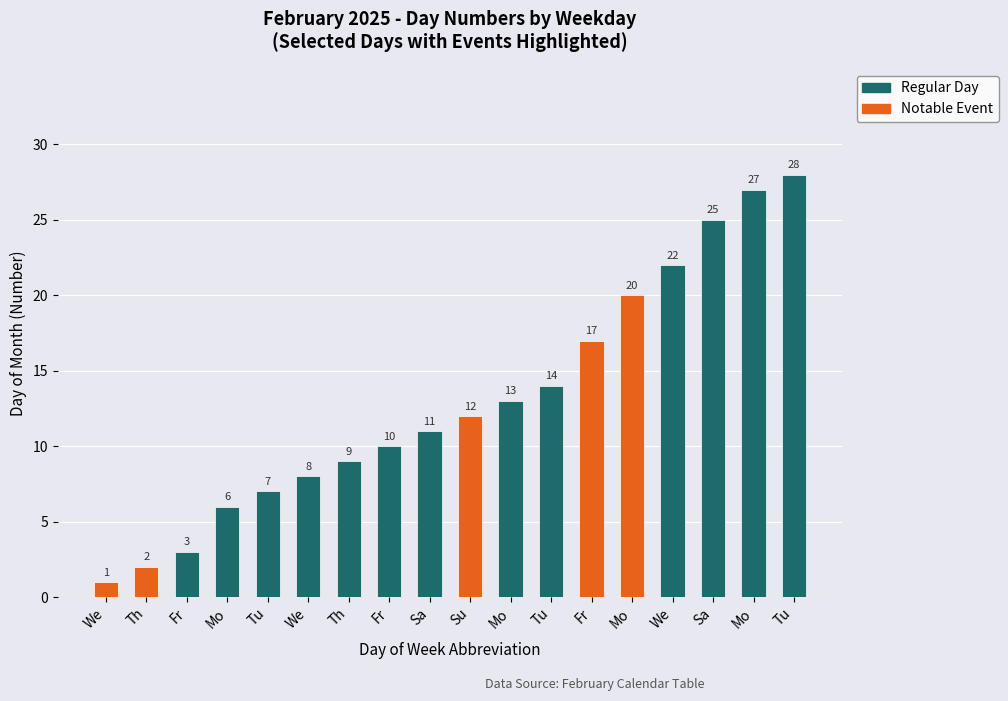

What is the difference between the second highest and second lowest values?

25